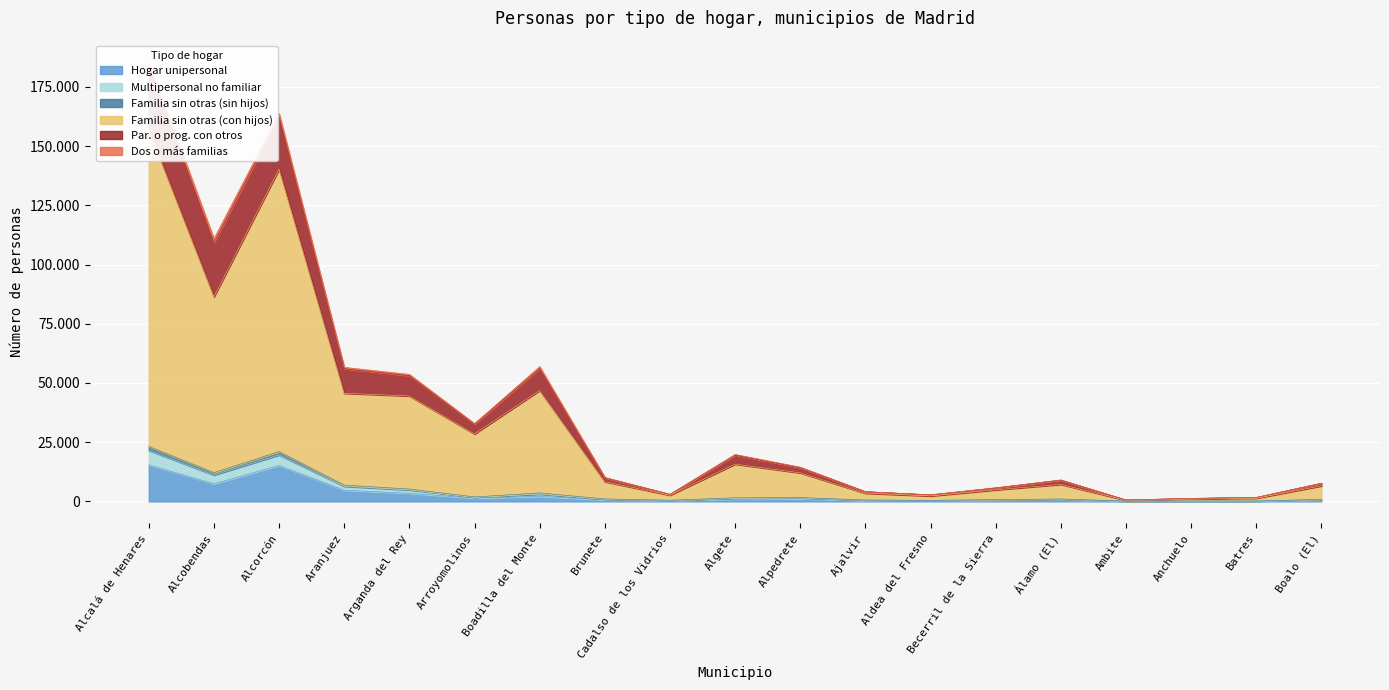

Between Batres and Ajalvir, which is larger?

Ajalvir